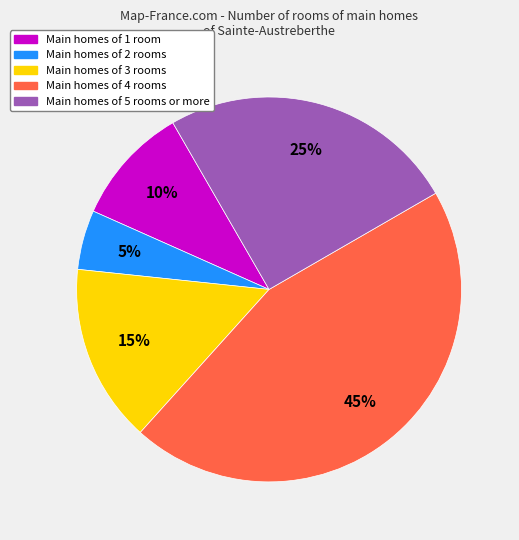

Is there a majority slice in this chart?

No